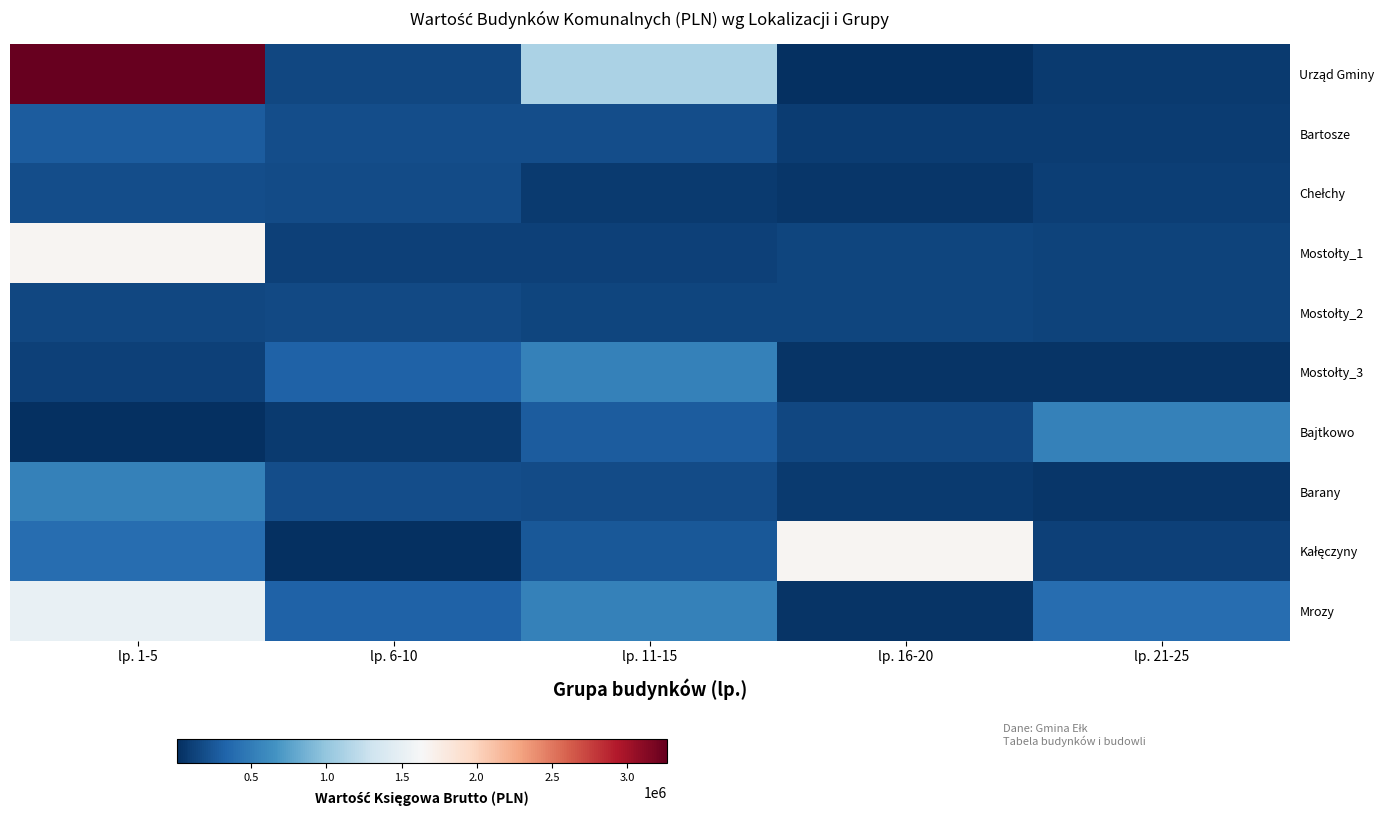

What is the total value across all series at lp. 21-25?

1638060